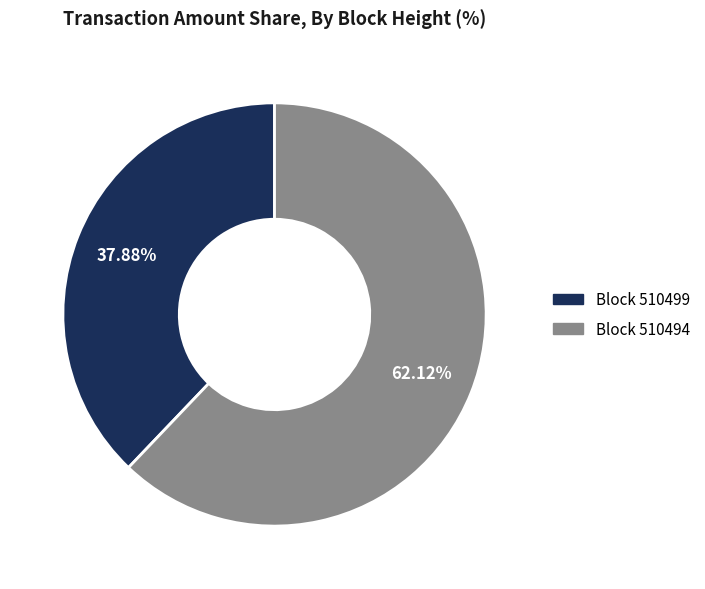

How many segments does this pie chart have?

2